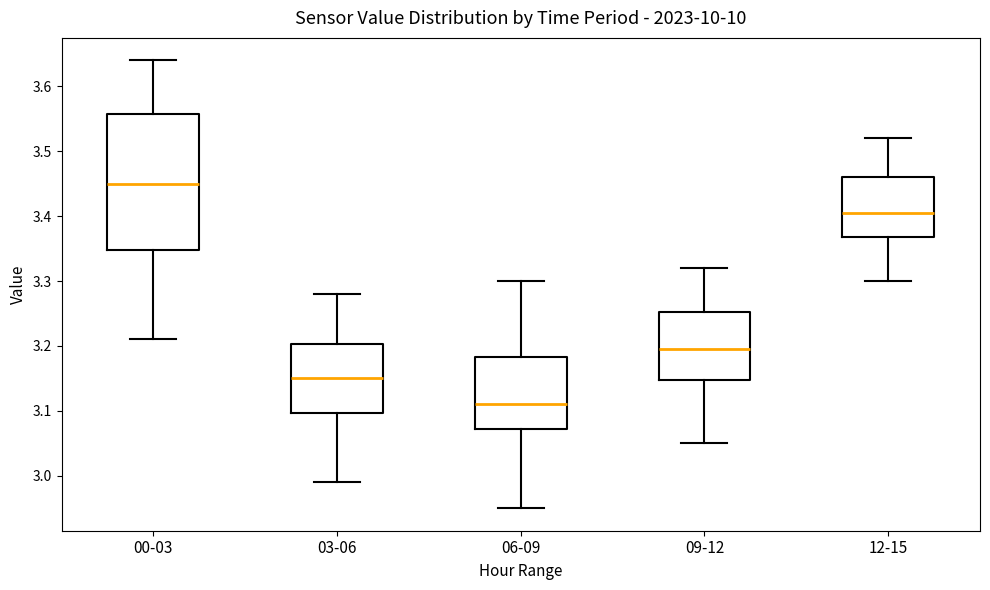

Which box's median line is the highest?

00-03